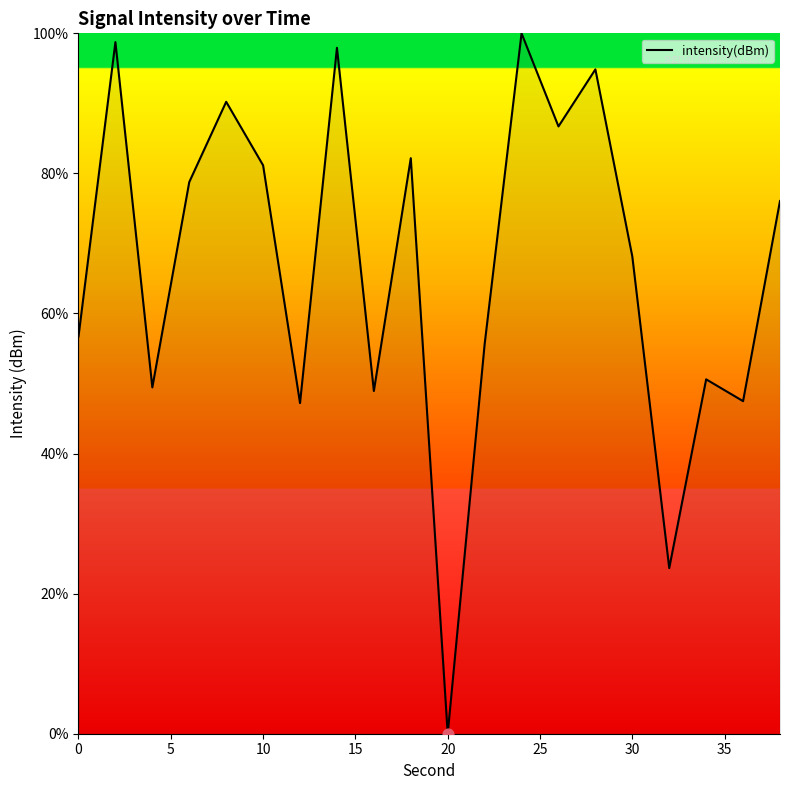

What is the maximum value shown in the chart?

100.0